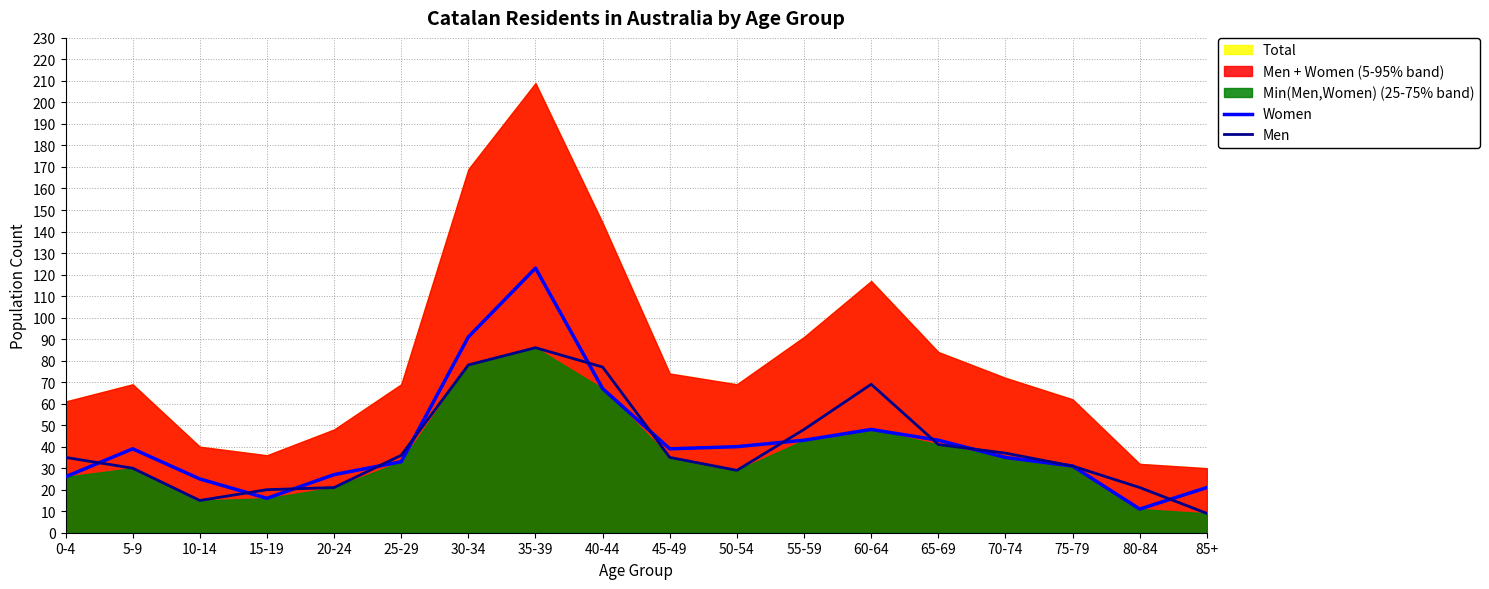

Is it true that Women equals 22 at 65-69?

False